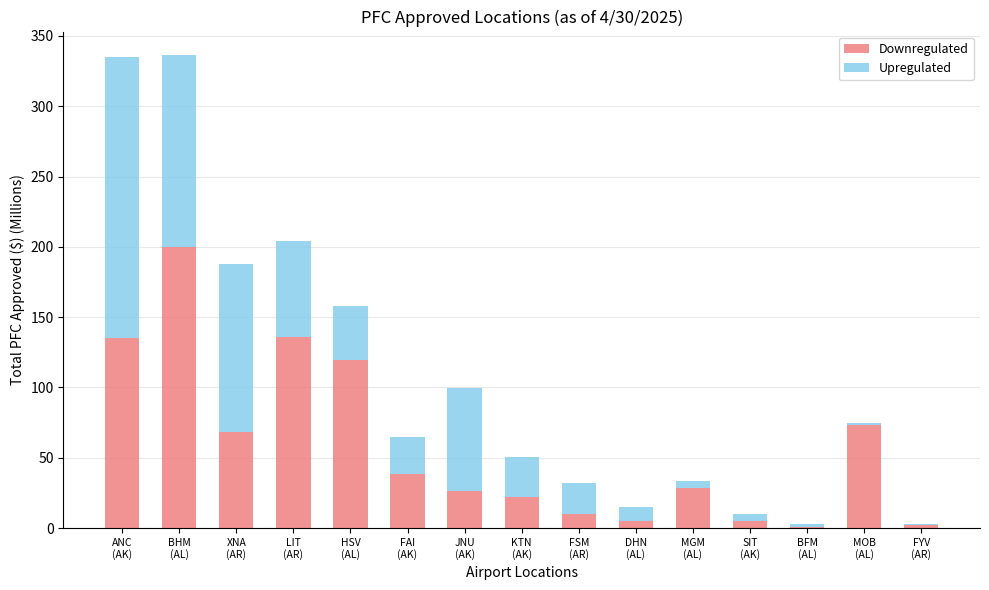

Rank the series by their maximum value, from highest to lowest.

Downregulated, Upregulated